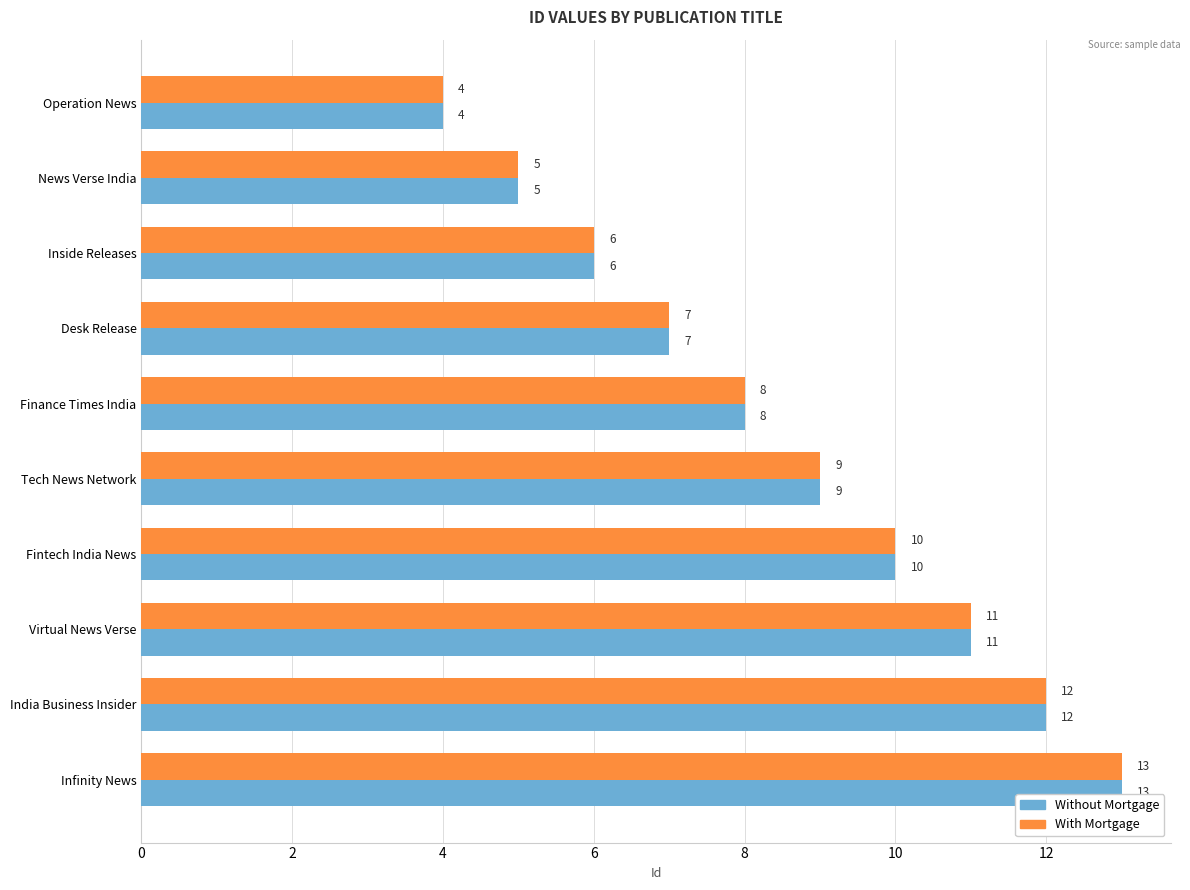

Is the value of With Mortgage at Finance Times India greater than the value of Without Mortgage at India Business Insider?

No